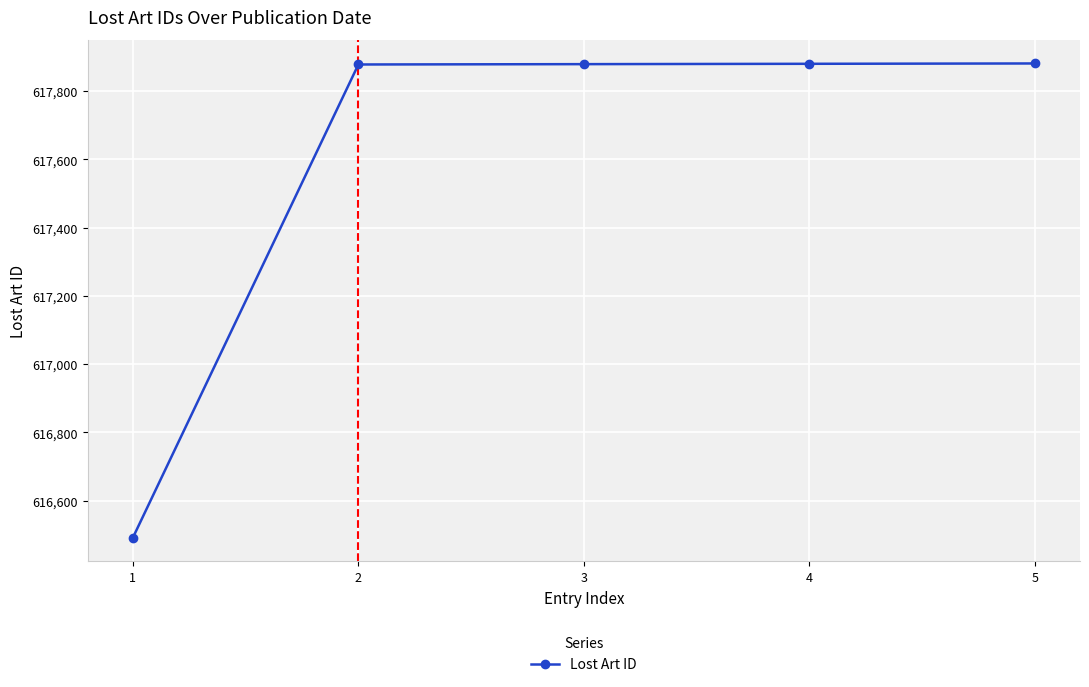

The value at 5 is 988784. True or false?

False